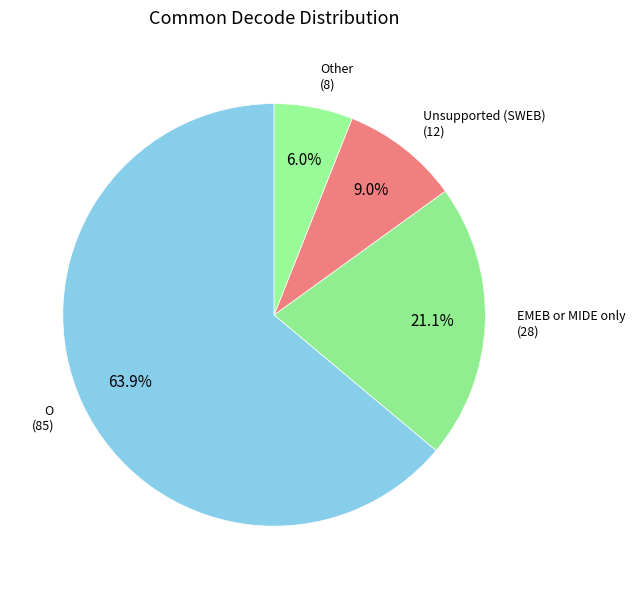

Between EMEB or MIDE only and O, which is larger?

O